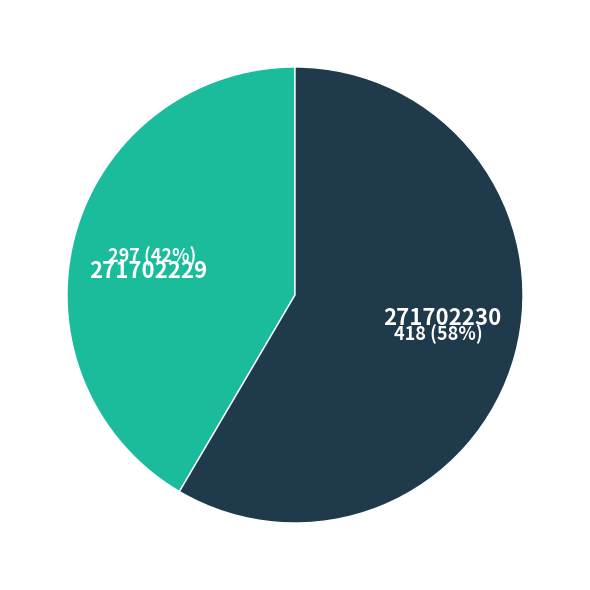

To the nearest percent, what is the average slice percentage?

50%